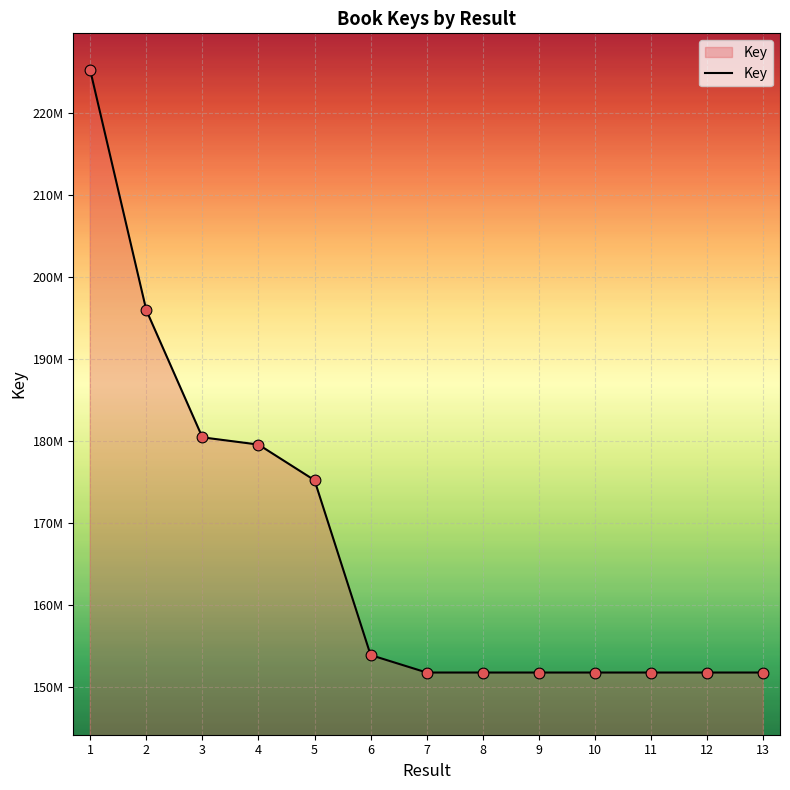

What is the ratio of the value at 11 to the value at 6?

1.0